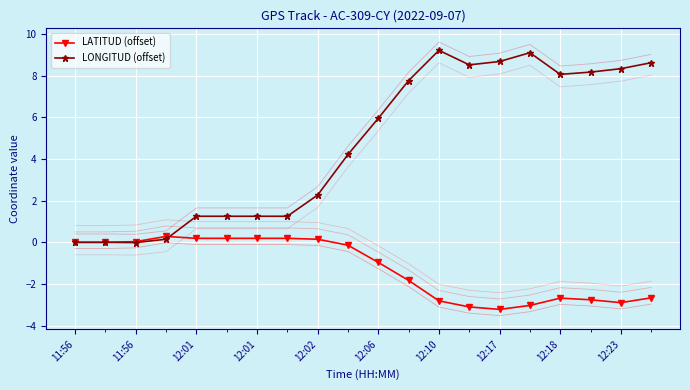

What is the difference between the maximum and minimum values in the LATITUD (offset) series?

3.5